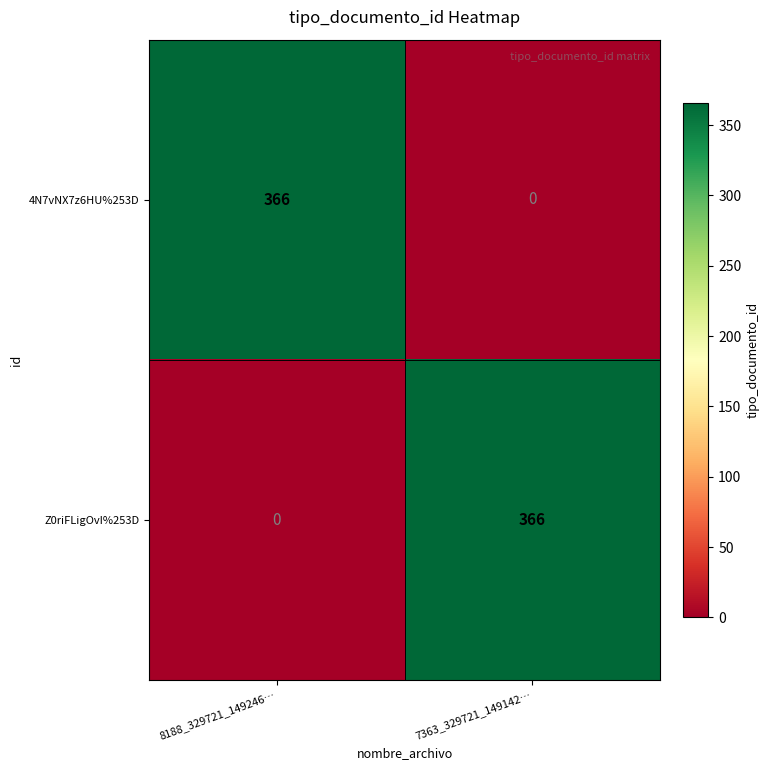

Is the value of 4N7vNX7z6HU%253D at 8188_329721_149246… greater than the value of Z0riFLigOvI%253D at 8188_329721_149246…?

Yes